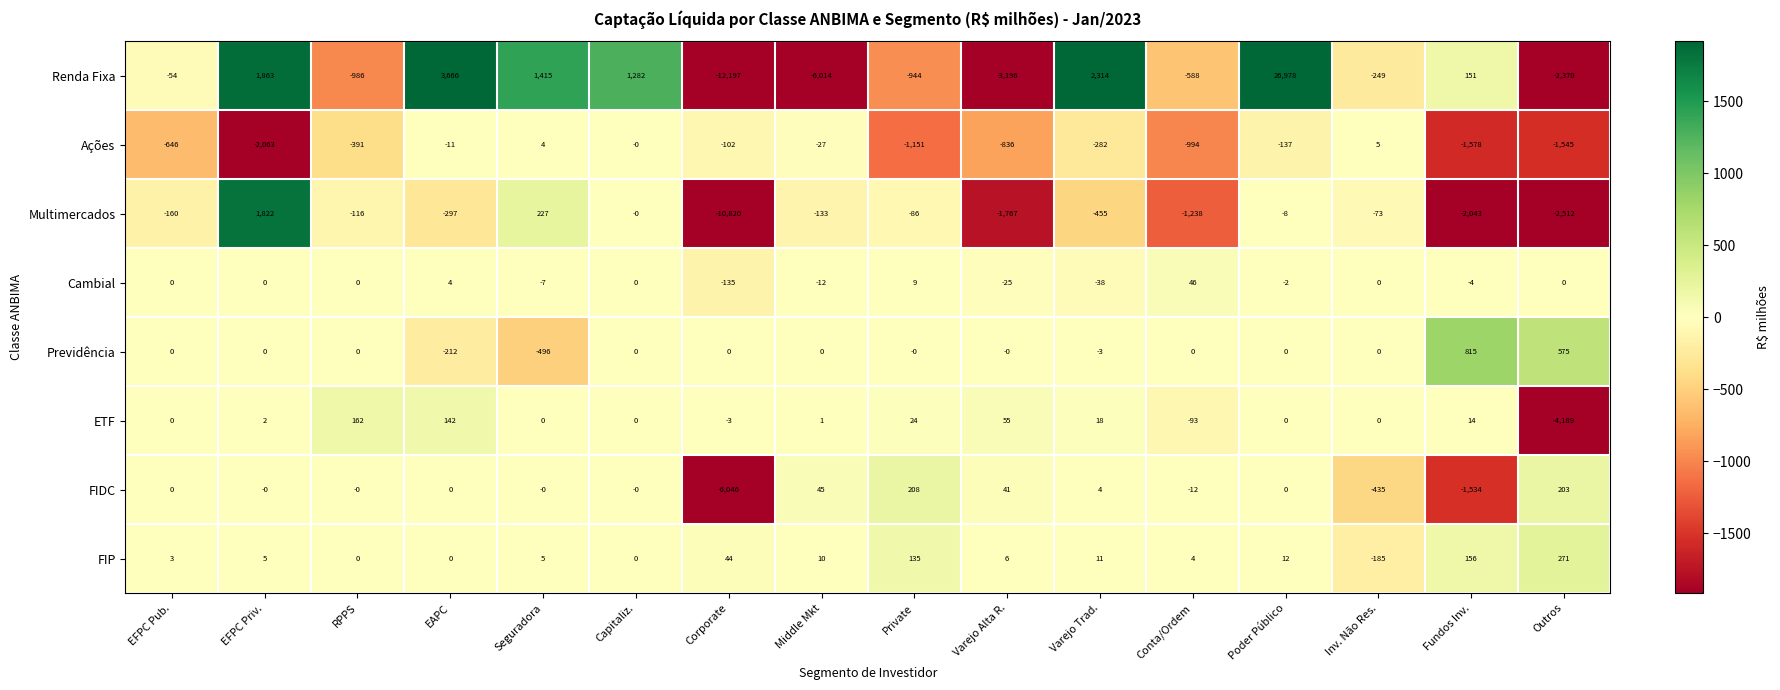

What is the sum of the Multimercados values at Capitaliz. and Seguradora?

227